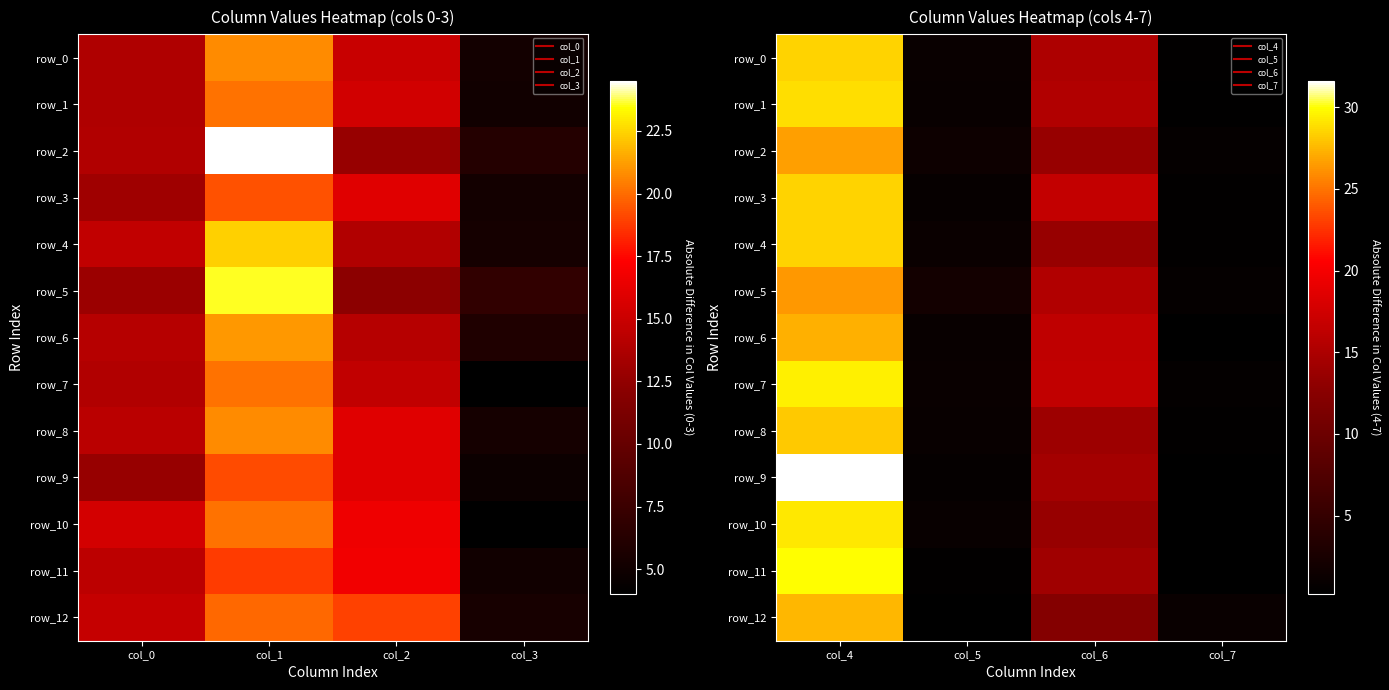

Is it true that row_11 equals 0.7 at col_1?

False